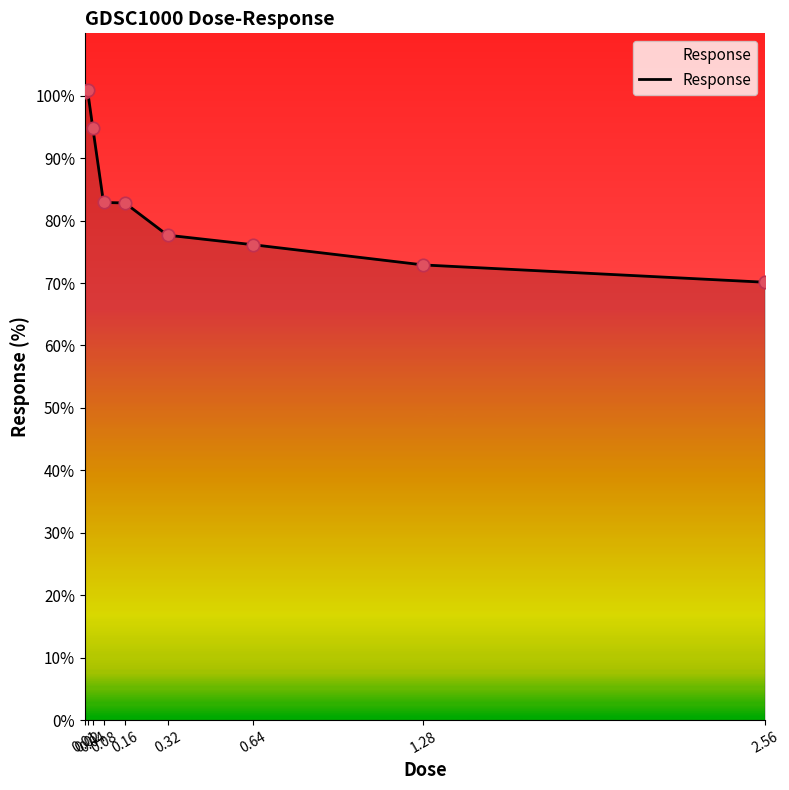

Approximately how many times larger is the value at 2.56 compared to 1.28?

1.0